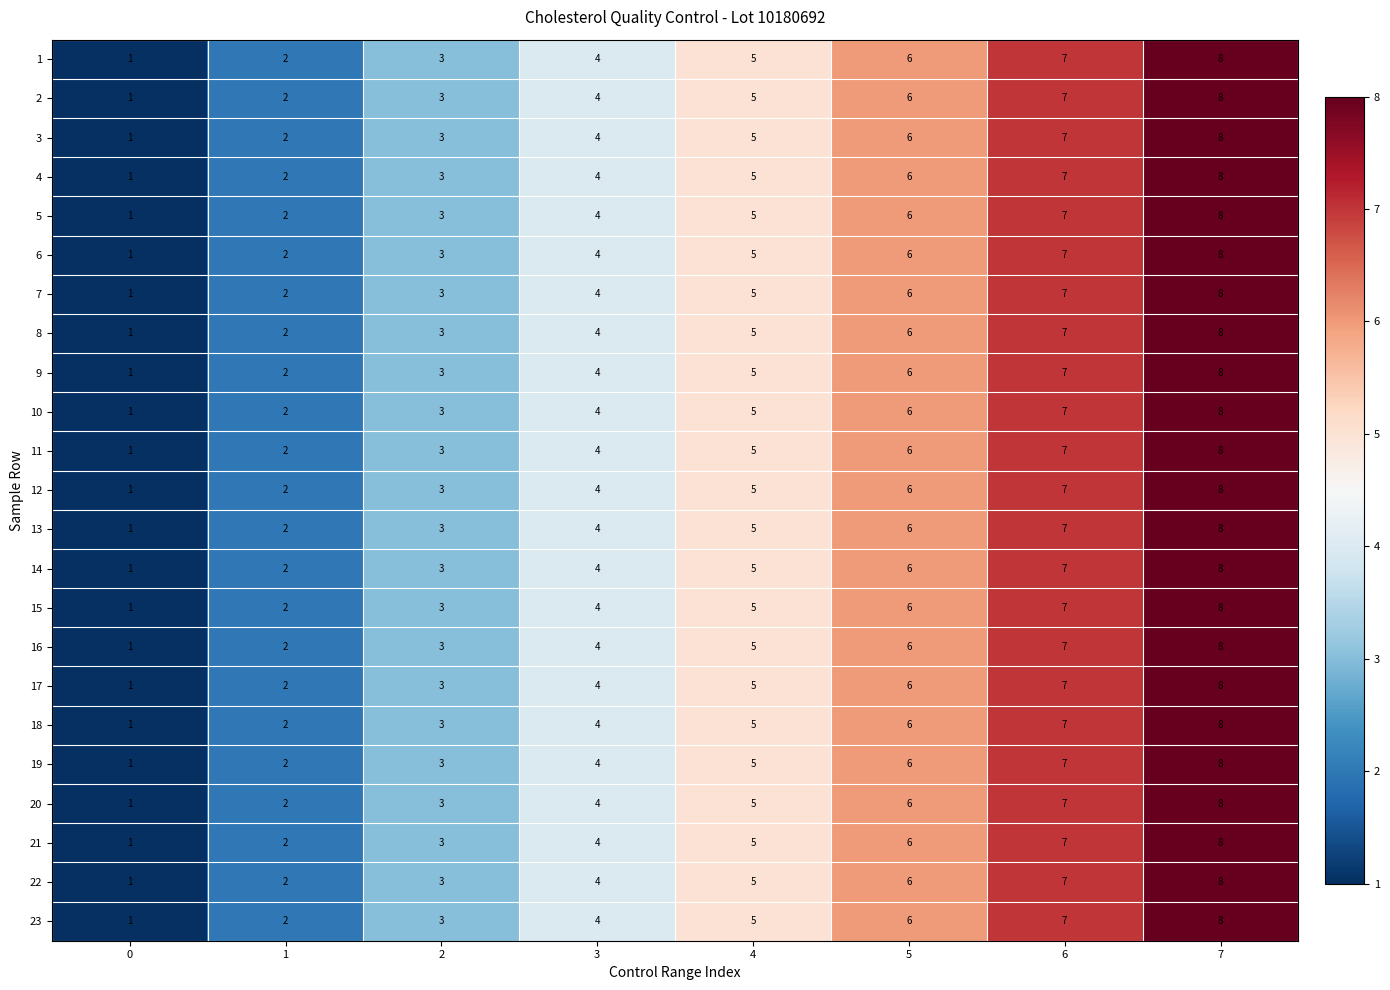

What is the sum of all 14 values?

36